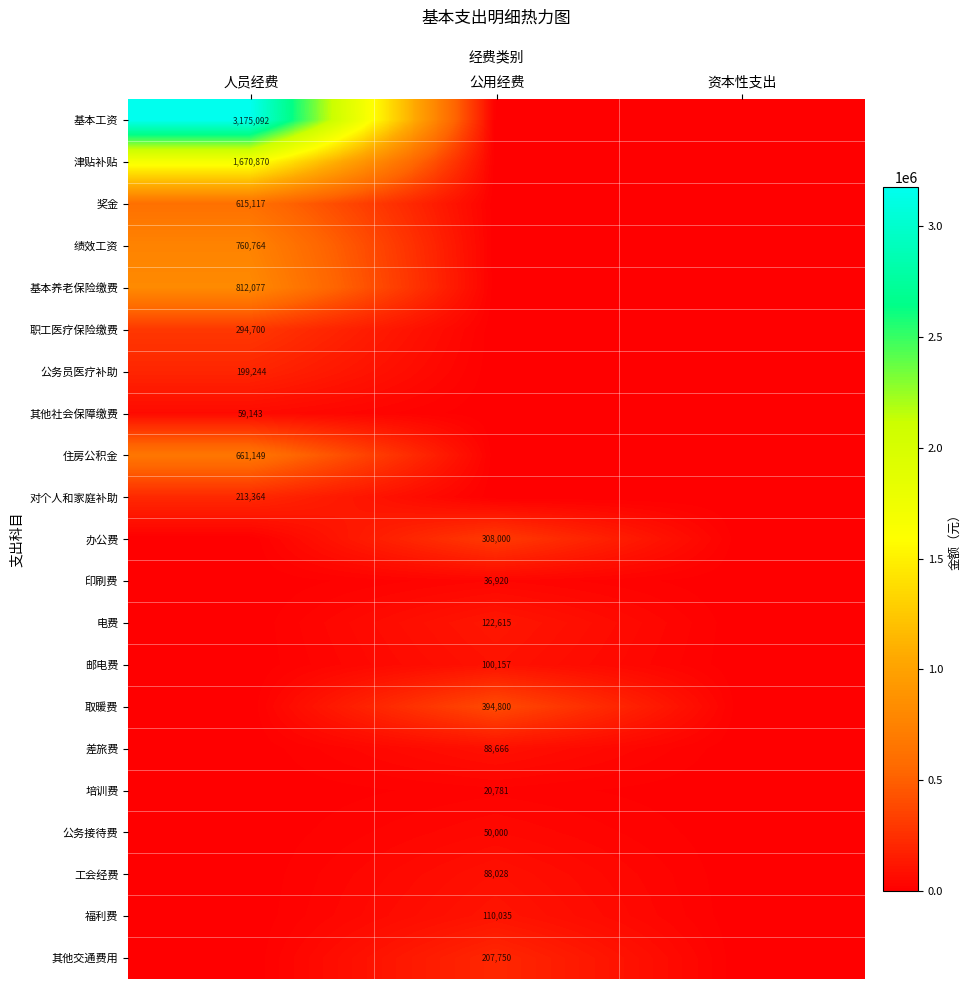

True or false: 公务接待费 has a value of 50000 at 公用经费.

True